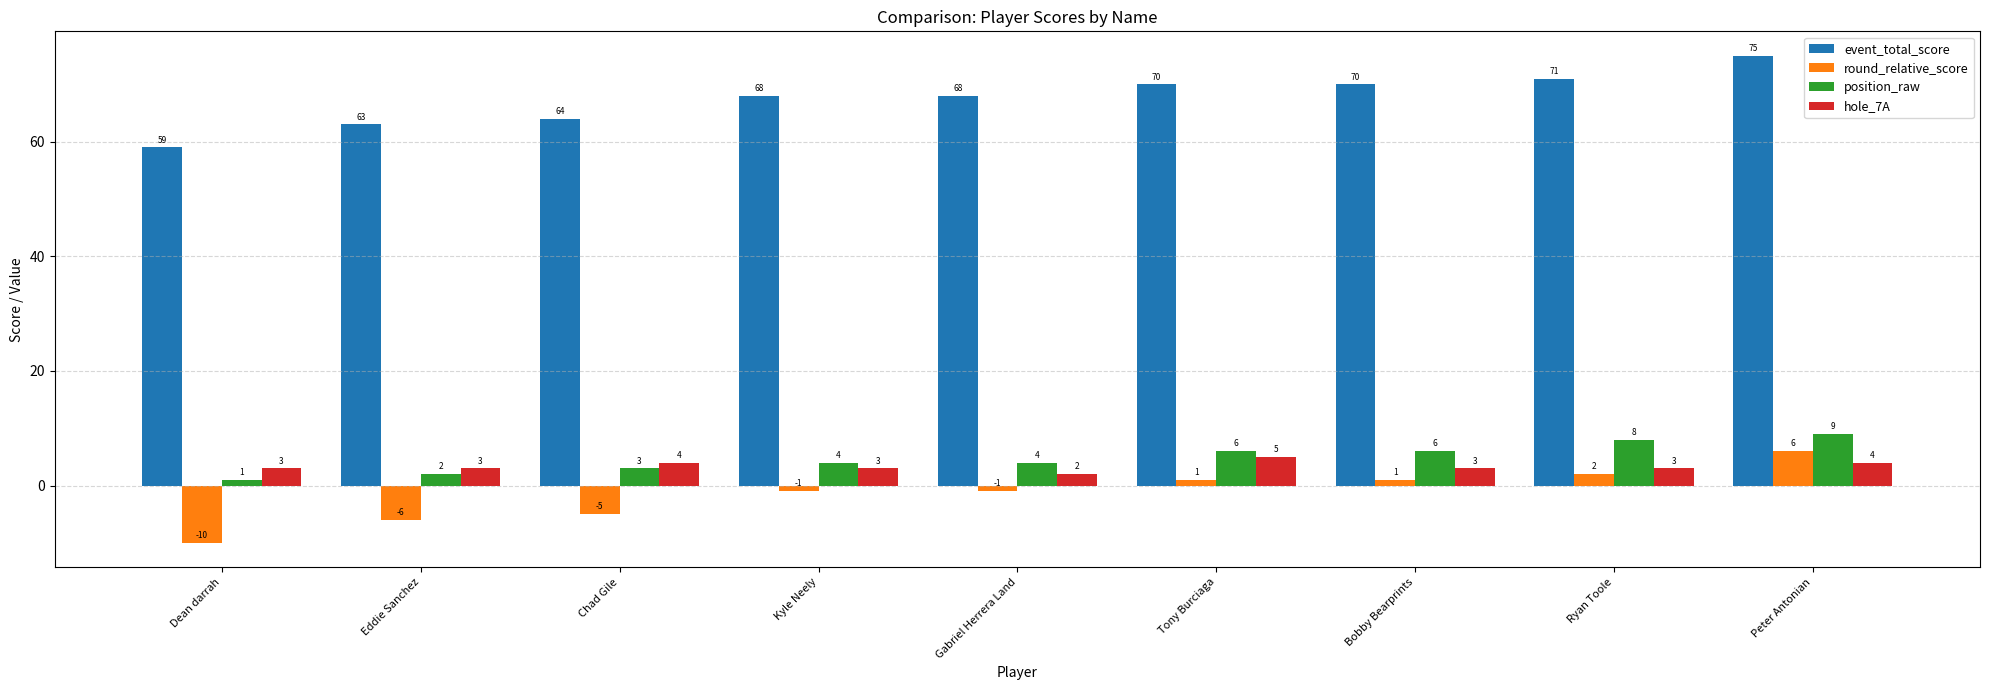

What value does the round_relative_score series have at Eddie Sanchez?

-6